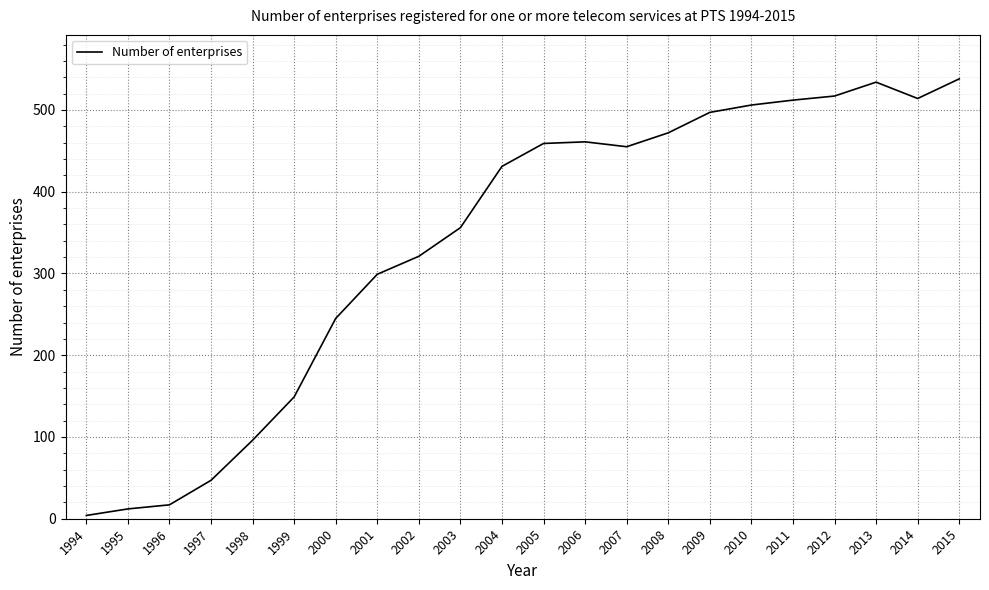

What is the difference between the values at 2008 and 1999?

323